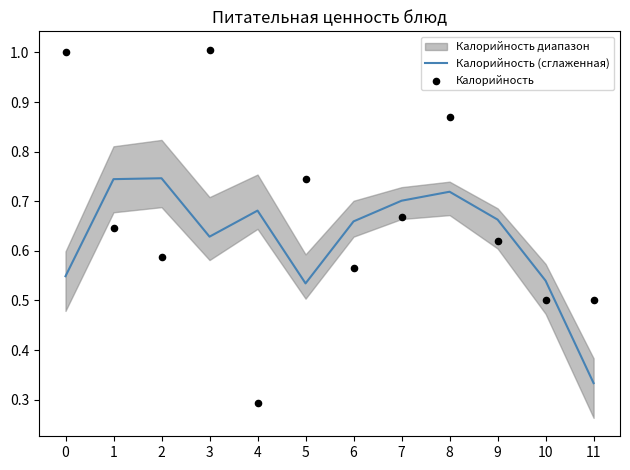

Which series reaches the minimum Y coordinate?

Калорийность